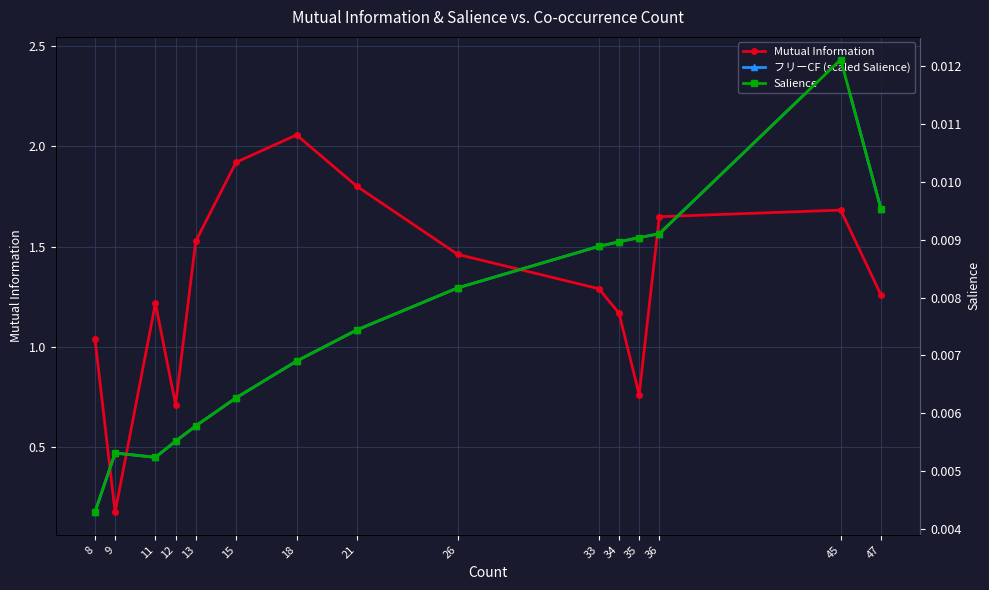

What is the difference between the highest and lowest values at 34?

1.5